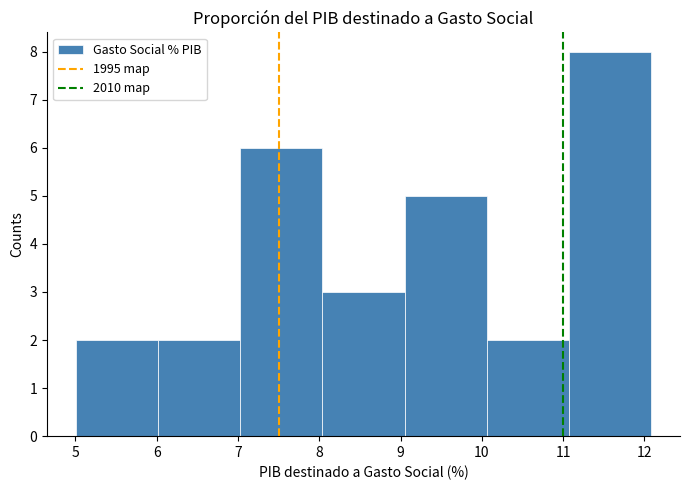

Reading left to right, transcribe this chart: for each bar, give the range it covers on the x-axis and its height. Neither the bar edges nor the heights are printed on the chart, so give them approximately, as read against the axes.

5.0 to 6.0: 2
6.0 to 7.0: 2
7.0 to 8.0: 6
8.0 to 9.1: 3
9.1 to 10.1: 5
10.1 to 11.1: 2
11.1 to 12.1: 8